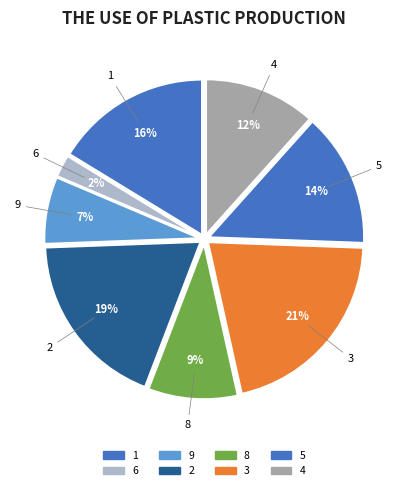

How many segments does this pie chart have?

8